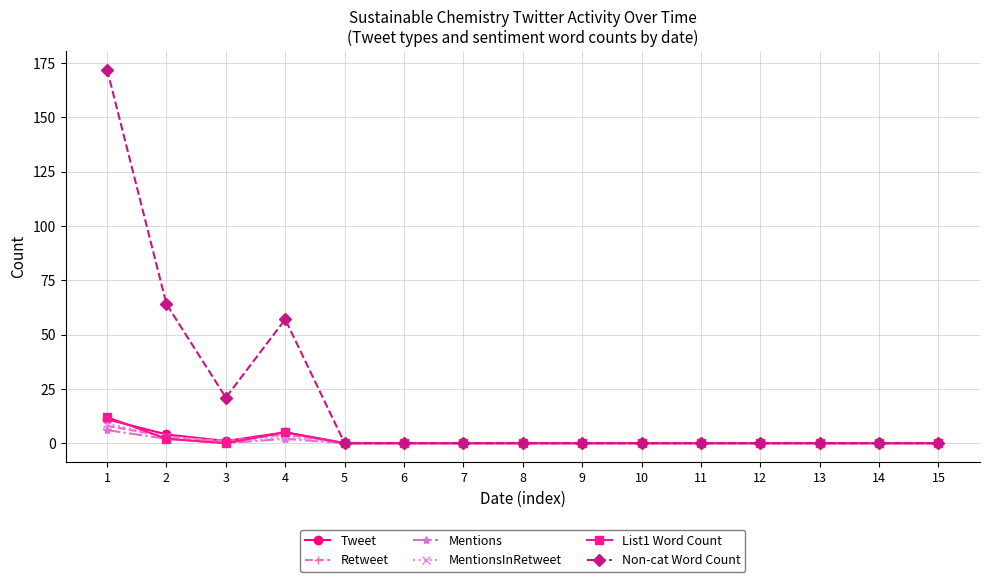

What is the greatest value displayed?

172